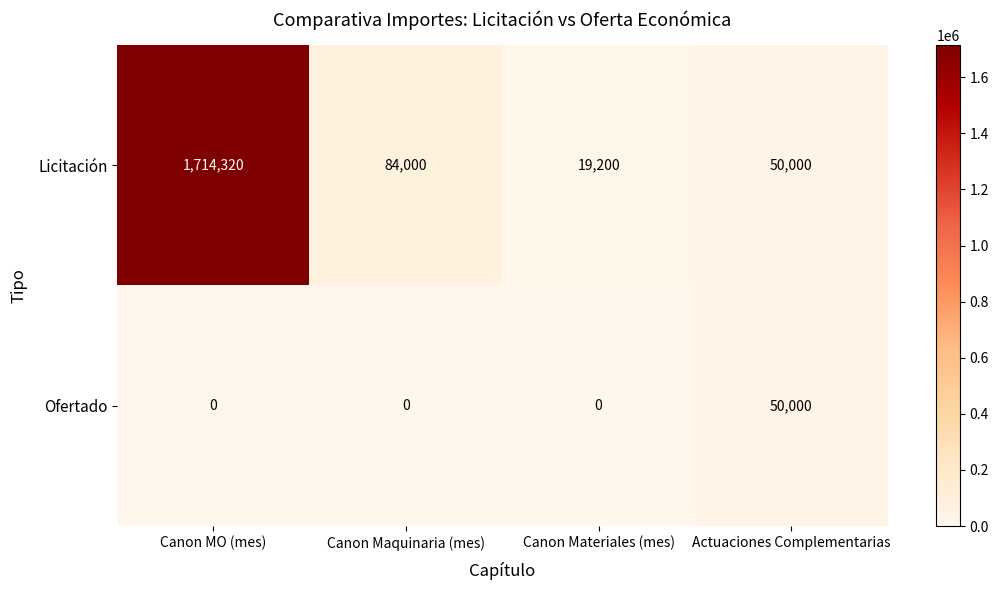

Is it true that Ofertado equals -27176 at Canon Maquinaria (mes)?

False